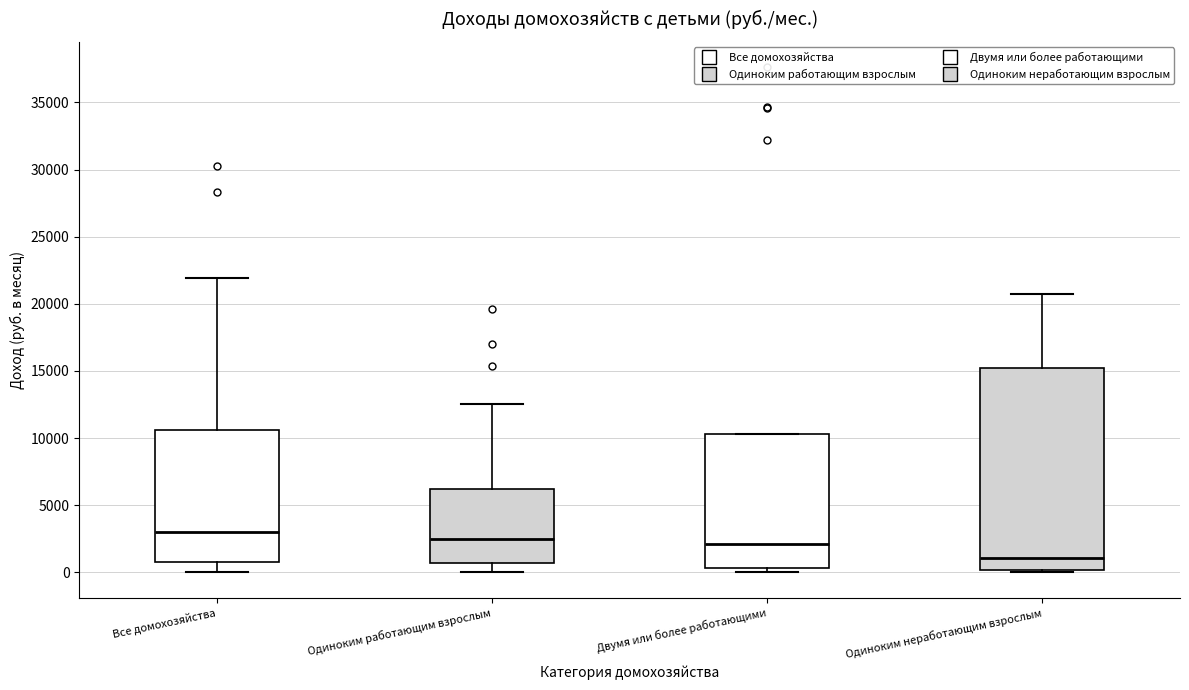

Which box's median line is the highest?

Все домохозяйства